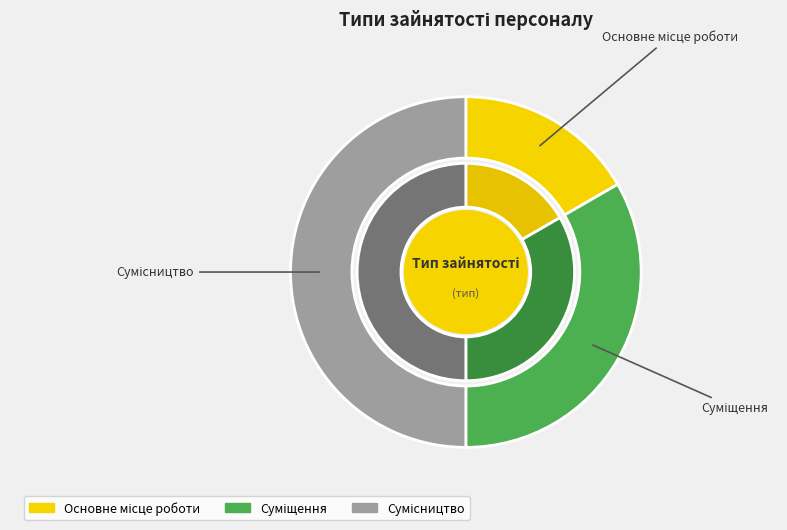

What is the change in value from Основне місце роботи to Сумісництво?

+2